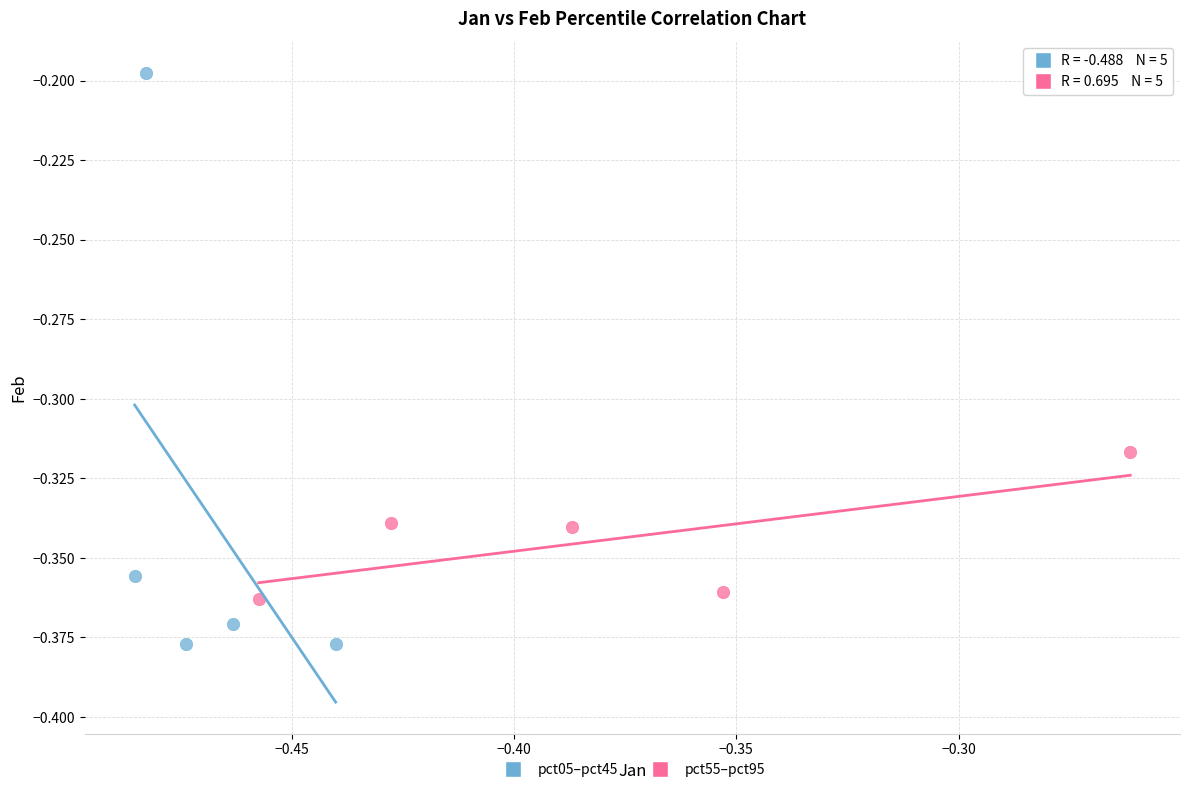

Which series contains the lowest Y value?

pct05–pct45